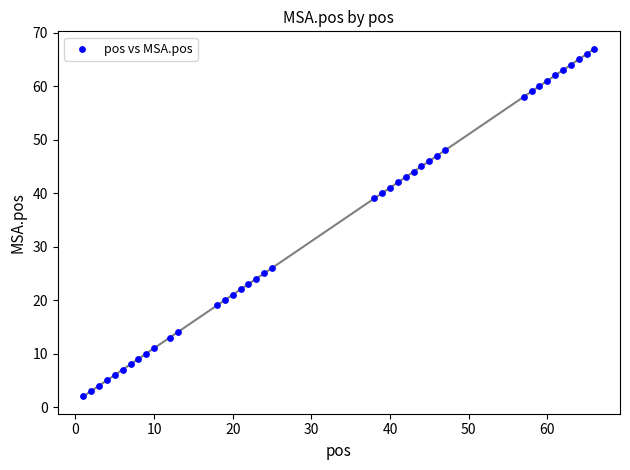

What is the range of X values (max minus min)?

65